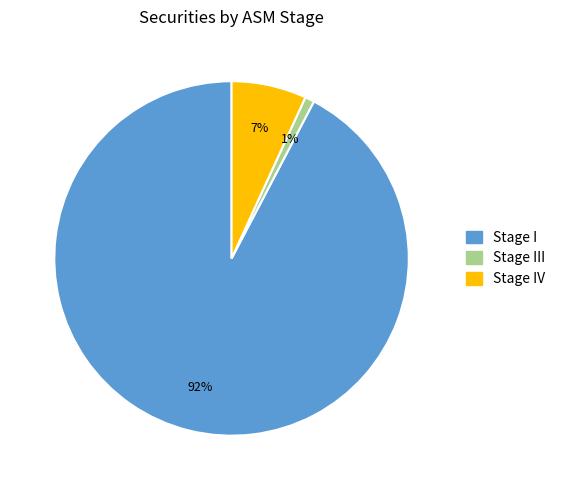

Count the number of slices in the pie.

3